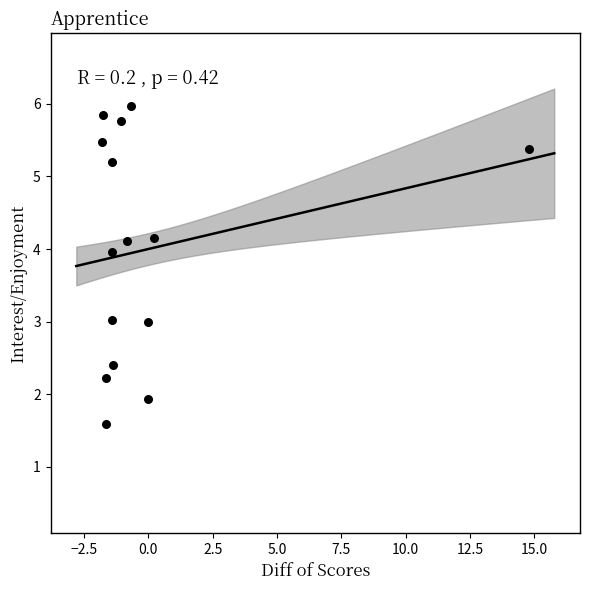

What is the range of Y values (max minus min)?

4.4